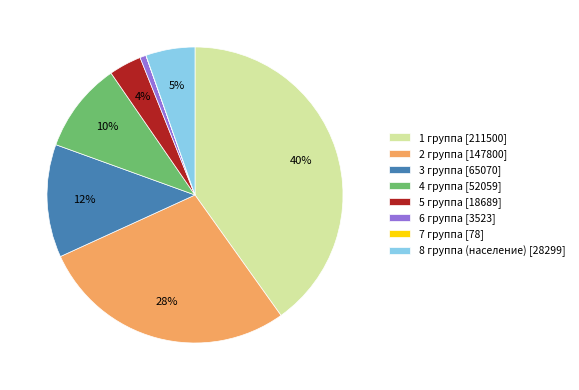

To the nearest percent, what percentage of the pie is 4 группа?

10%